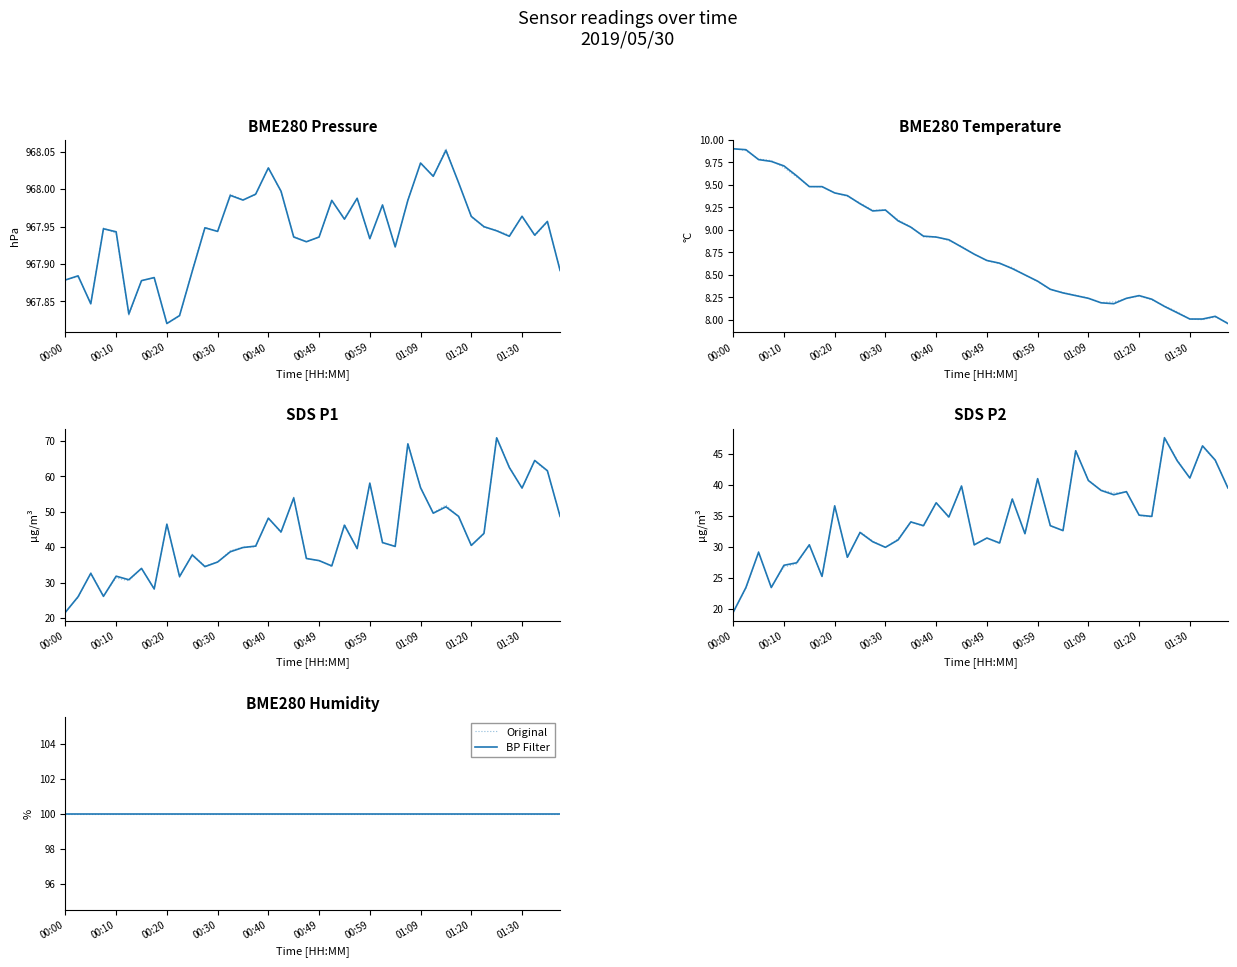

At which category does SDS_P1 reach its first local peak?

00:05